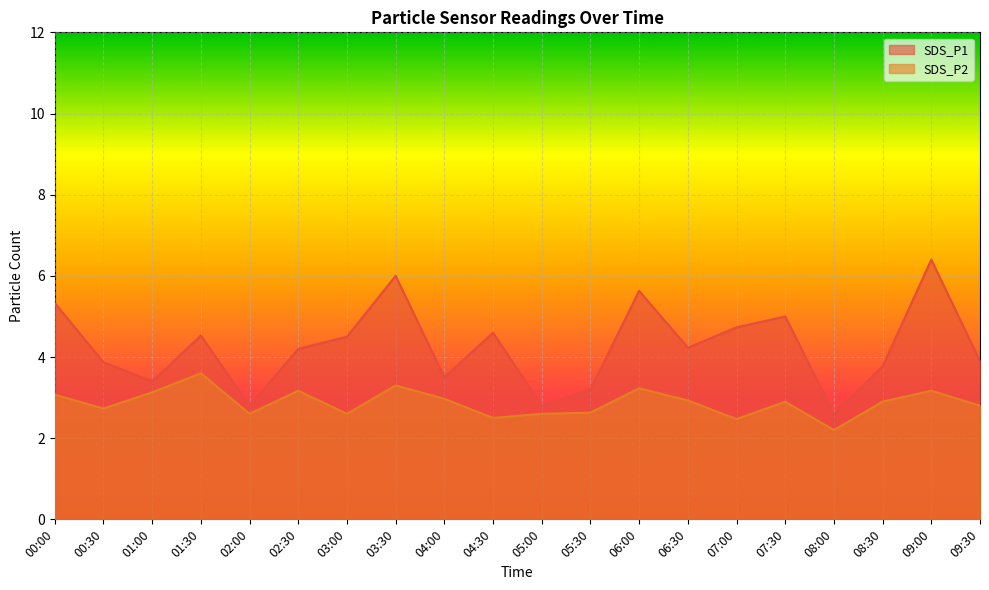

Between 06:30 and 09:30, which series saw the biggest shift?

SDS_P1